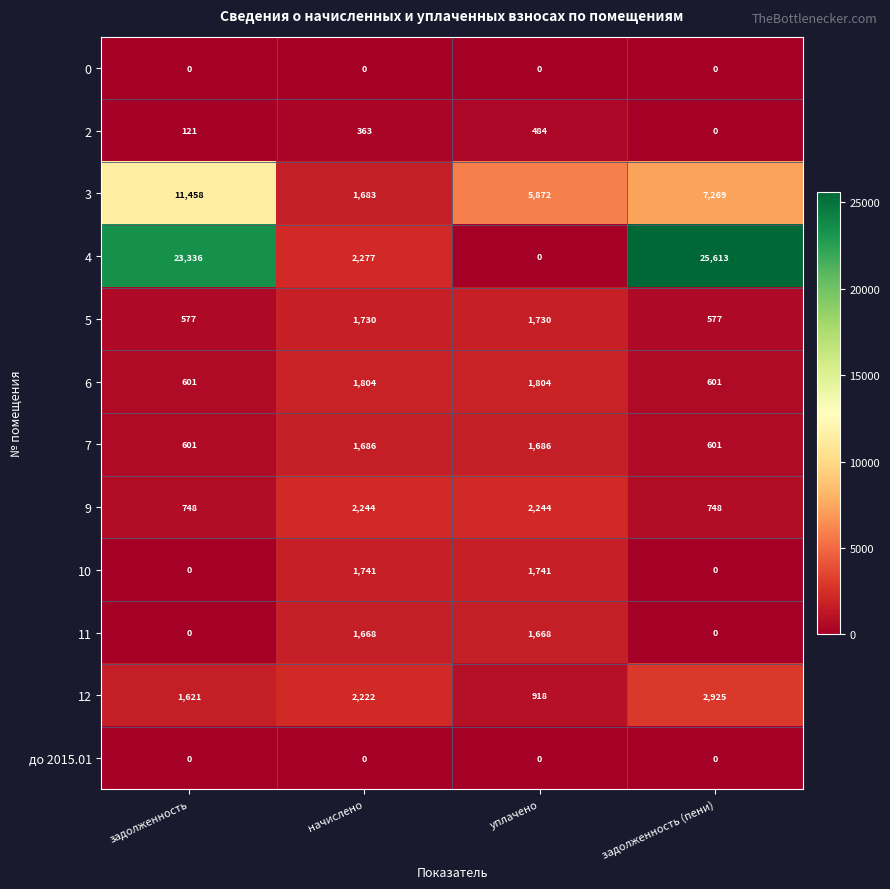

How many distinct data groups are displayed?

12